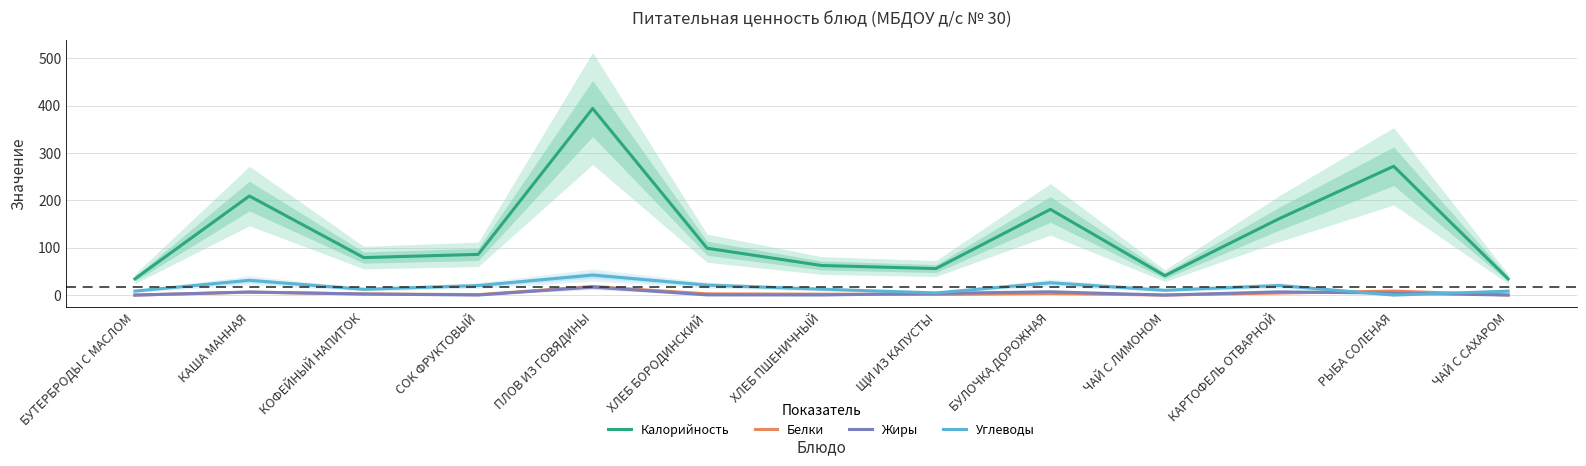

Reading right to left, extract all data points from this chart.

Калорийность: 34.2	272.0	161.4	41.0	181.0	56.0	62.5	99.0	394.0	86.0	79.2	209.2	34.3
Белки: 0.2	8.5	4.4	0.1	3.4	1.3	2.0	2.7	18.0	1.0	2.5	6.2	0.1
Жиры: 0.1	4.3	6.9	0.0	7.0	3.6	0.2	0.5	17.0	0.2	2.2	6.5	0.0
Углеводы: 8.4	0.0	20.3	10.2	26.1	4.6	12.5	21.1	42.3	20.2	12.2	31.2	8.5